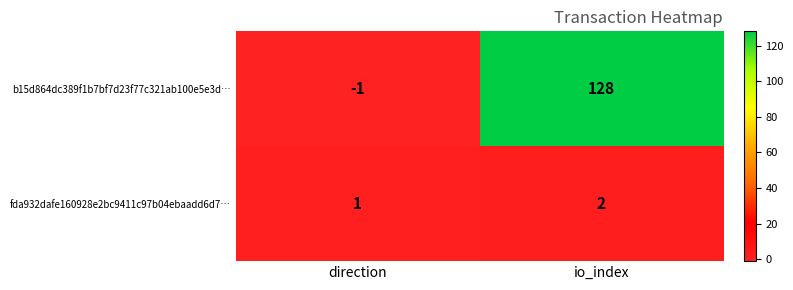

What is the greatest value displayed?

128